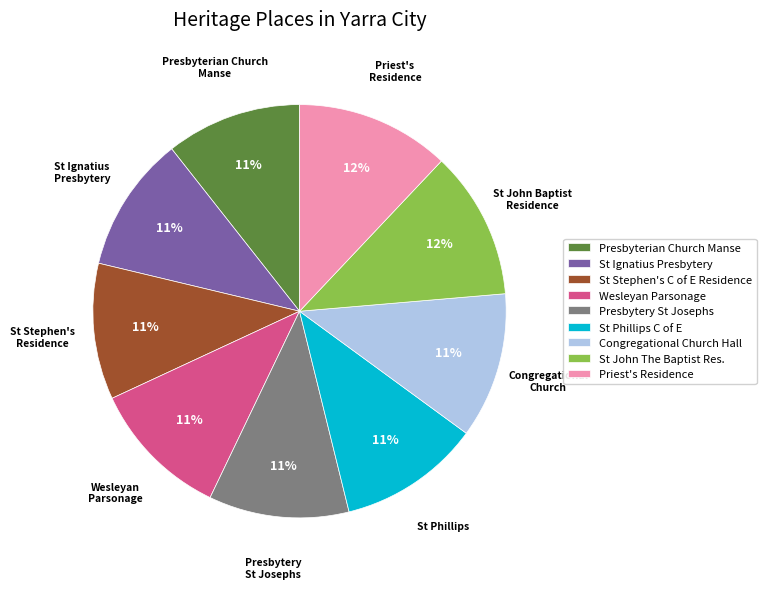

To the nearest percent, what is the average slice percentage?

11%